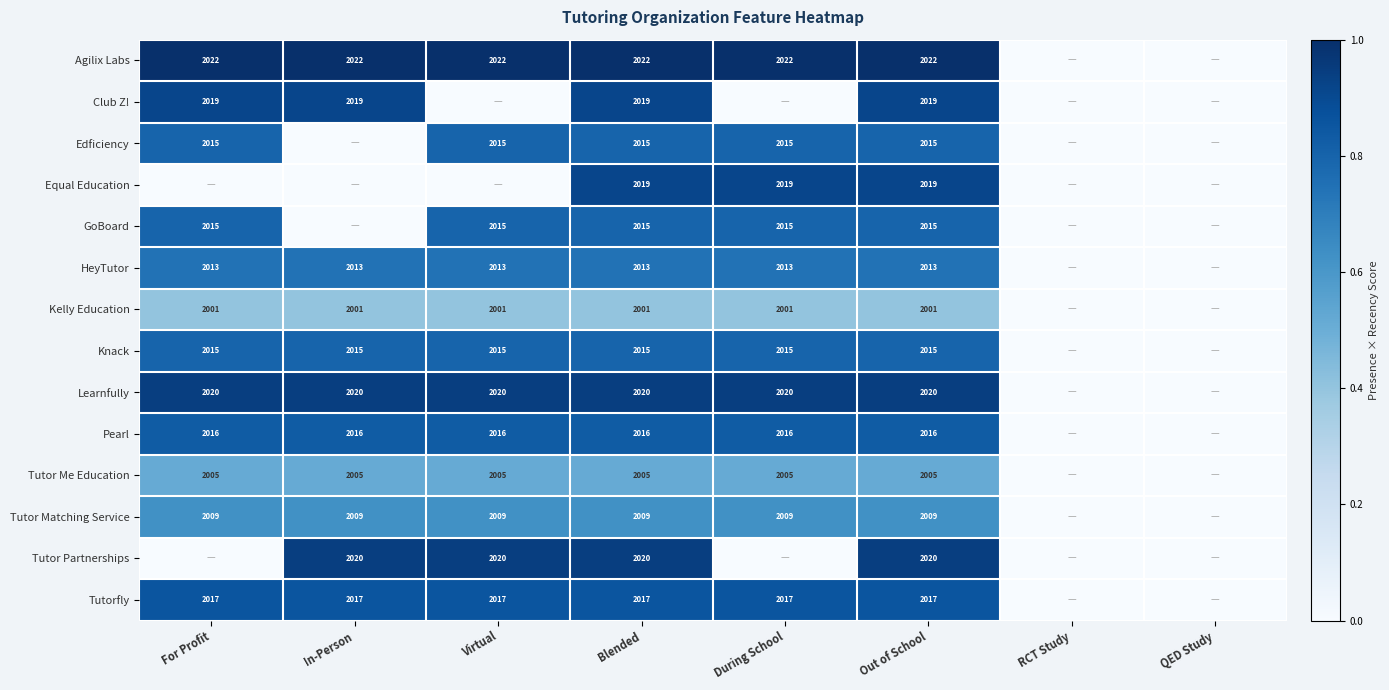

True or false: Knack has a value of 851 at For Profit.

False